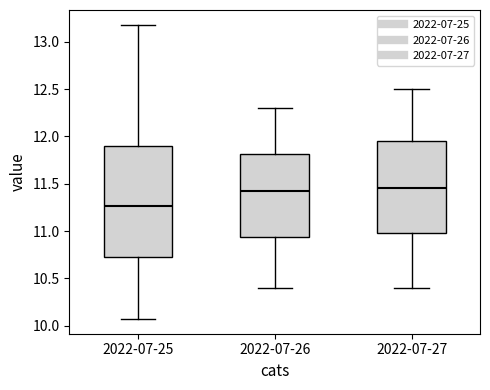

Reading left to right, transcribe this box plot: for each box, give where its median line is, the range the box spans, and where its two whiskers end, as read against the y-axis. The values are not printed on the chart, so give them approximately, as read against the axis.

2022-07-25: median 11.25, box 10.75 to 11.90, whiskers 10.05 to 13.20
2022-07-26: median 11.45, box 10.95 to 11.80, whiskers 10.40 to 12.30
2022-07-27: median 11.45, box 11.00 to 11.95, whiskers 10.40 to 12.50